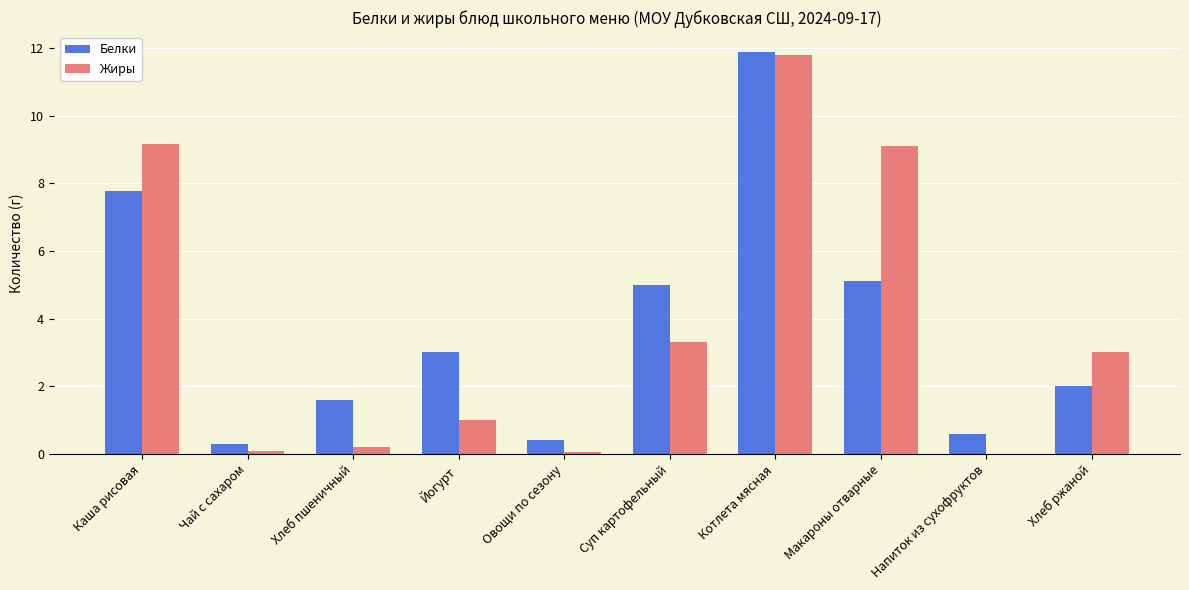

What is the sum of all Жиры values?

37.7